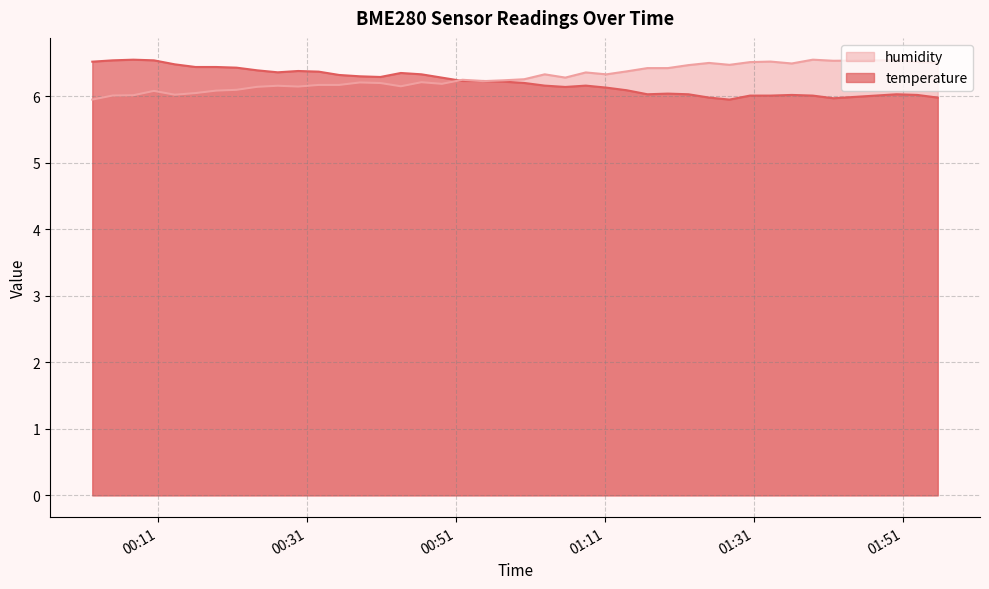

How many lines are shown in the chart?

2